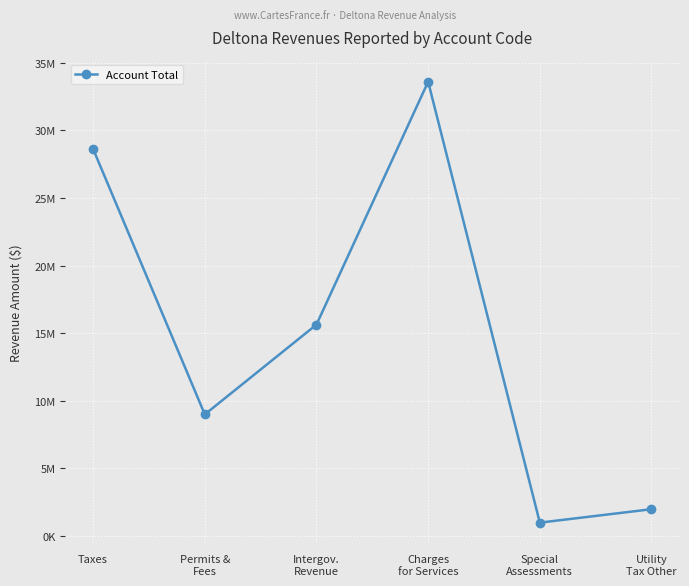

How many points are higher than both their immediate neighbors (excluding endpoints)?

1